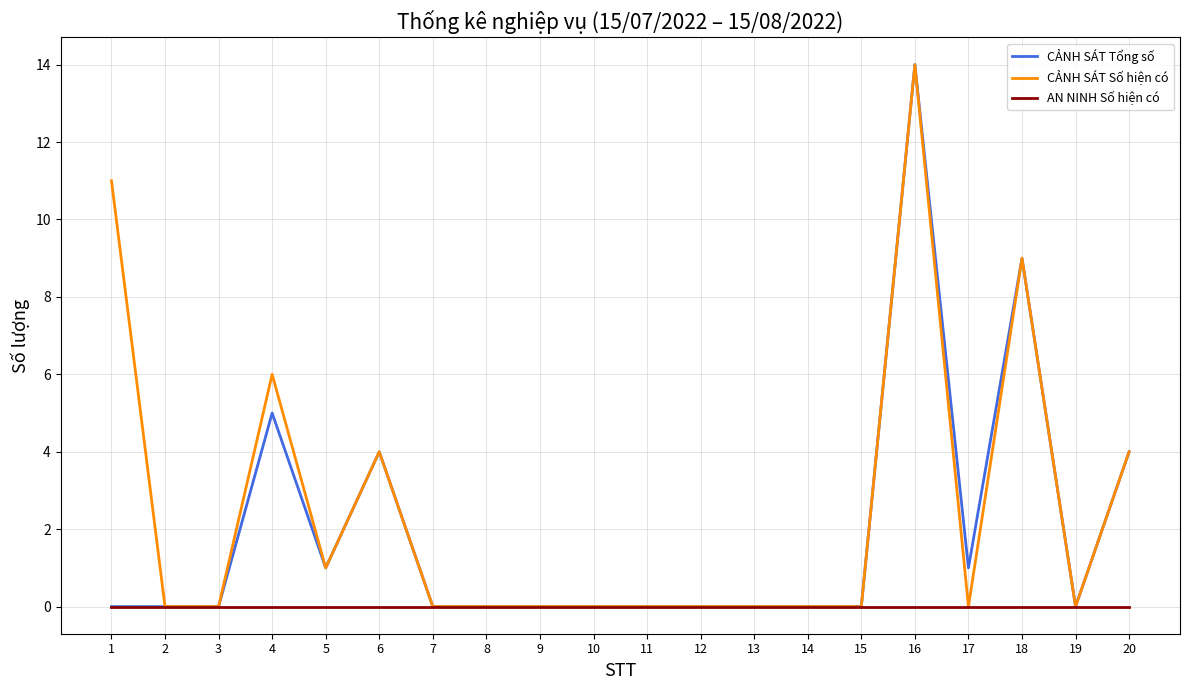

Where is CẢNH SÁT Số hiện có nearest to the value 7?

4